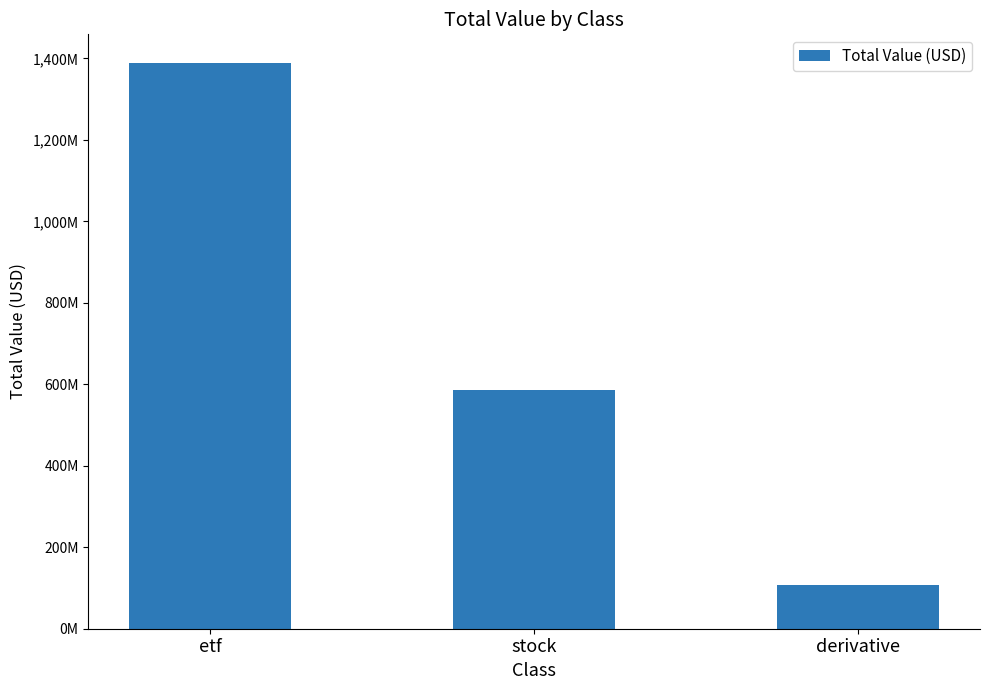

Reading left to right, transcribe all the data shown in this chart.

1389816000	586256000	107084000